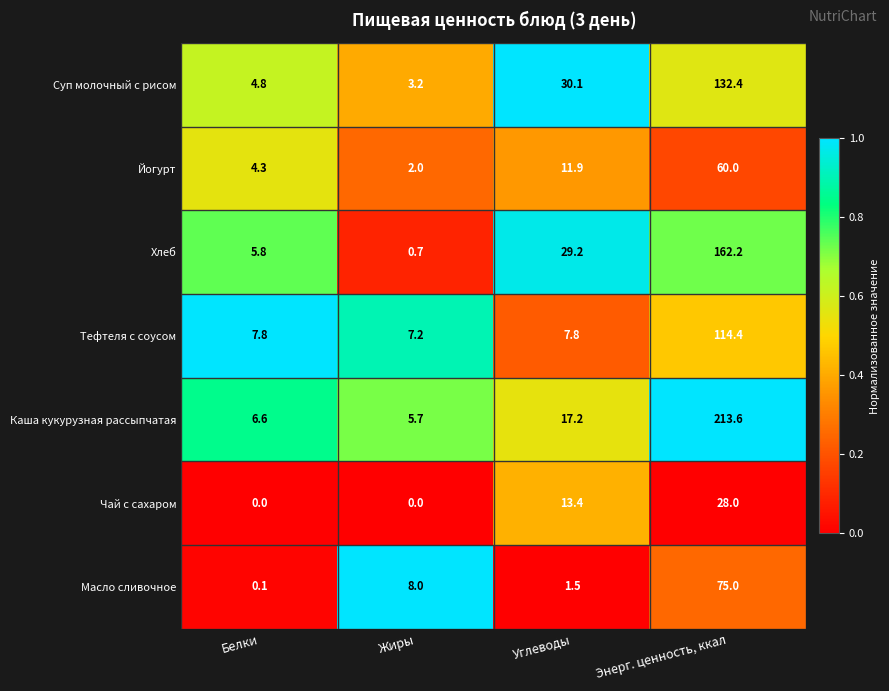

List the labels in order of Суп молочный с рисом value, smallest first.

Жиры, Белки, Углеводы, Энерг. ценность, ккал